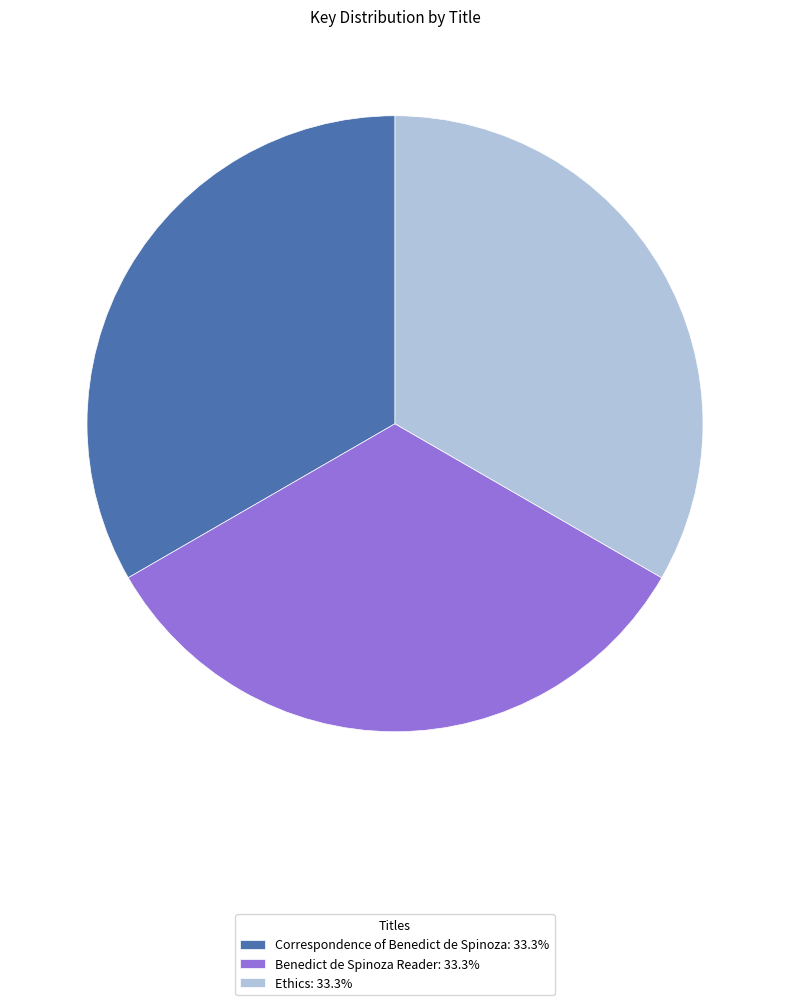

Combined, do Correspondence of Benedict de Spinoza: 33.3% and Benedict de Spinoza Reader: 33.3% account for over 50%?

Yes